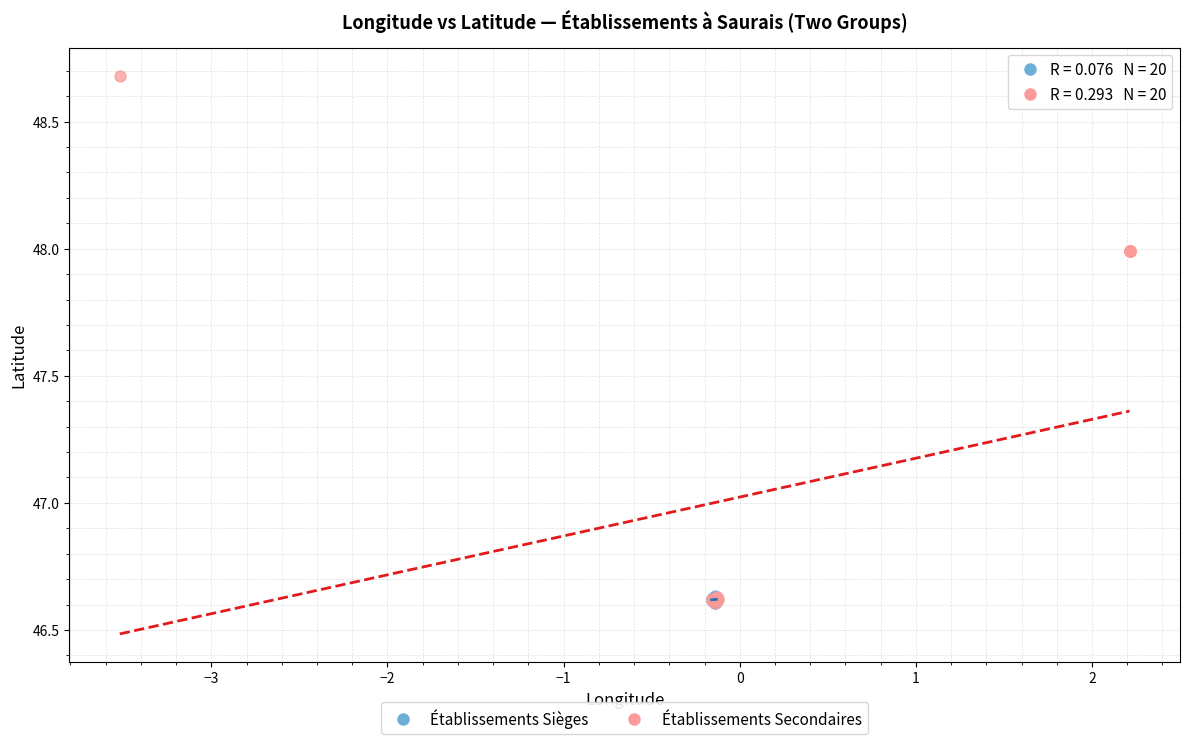

Which series has the largest Y range (max minus min)?

Établissements Secondaires